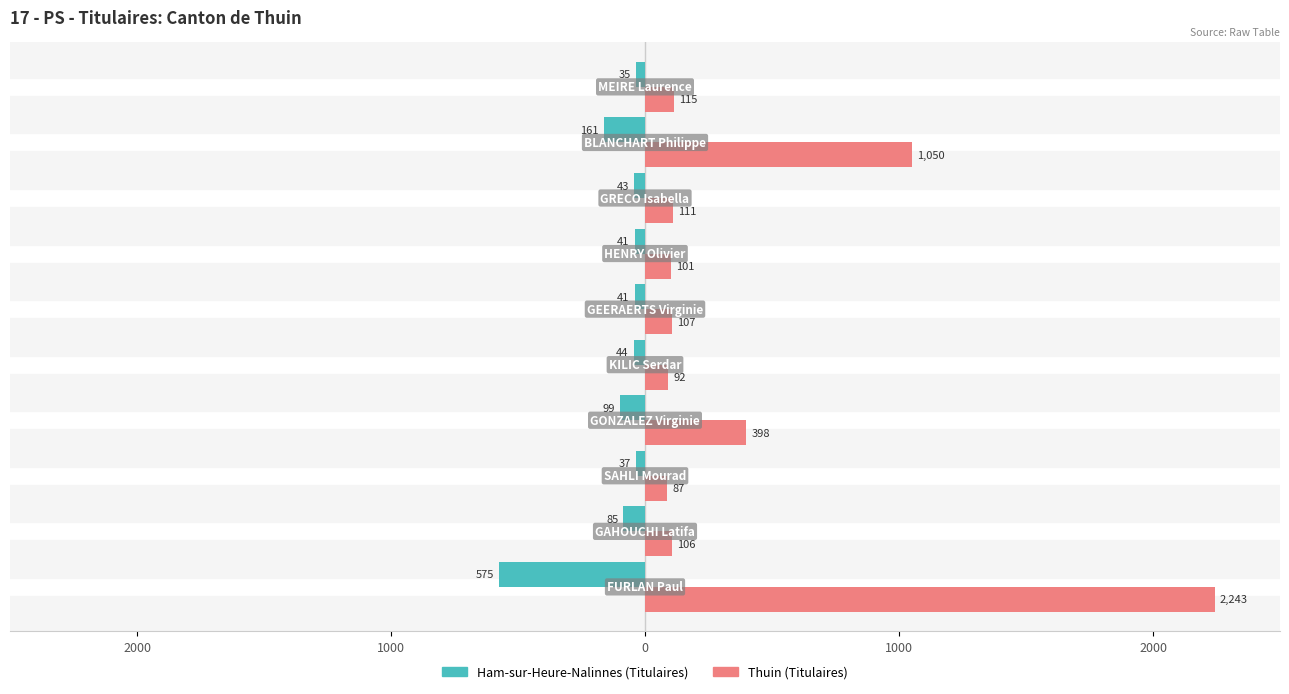

What are all the series names shown in the legend?

Ham-sur-Heure-Nalinnes (Titulaires), Thuin (Titulaires)